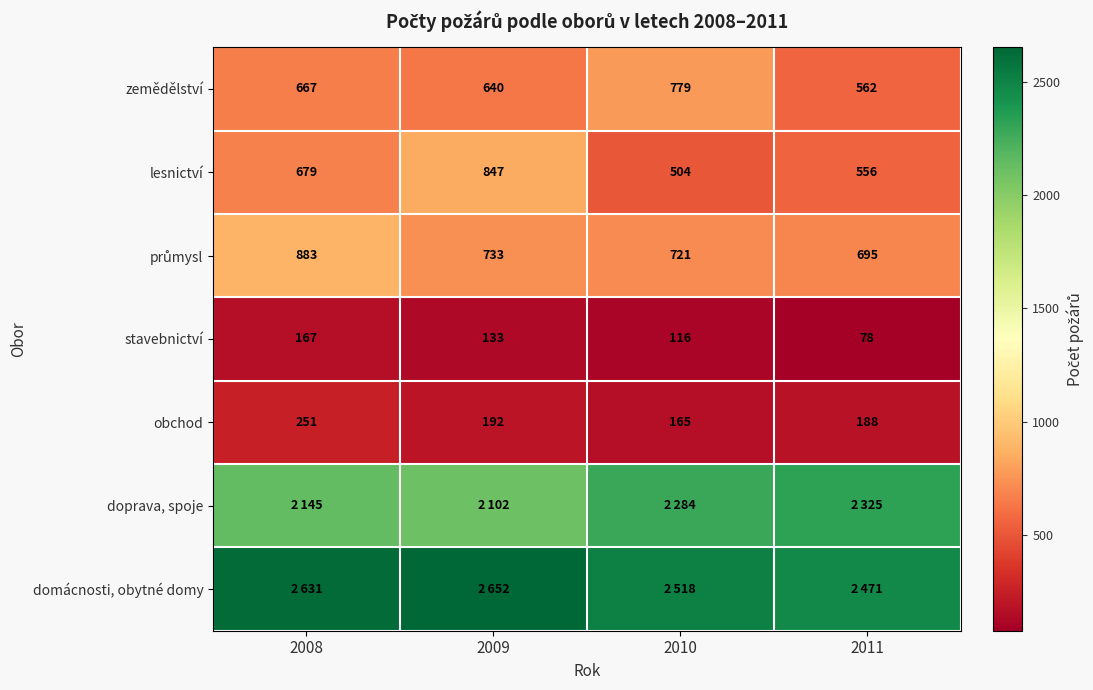

Which label corresponds to the smallest value in the chart?

2011